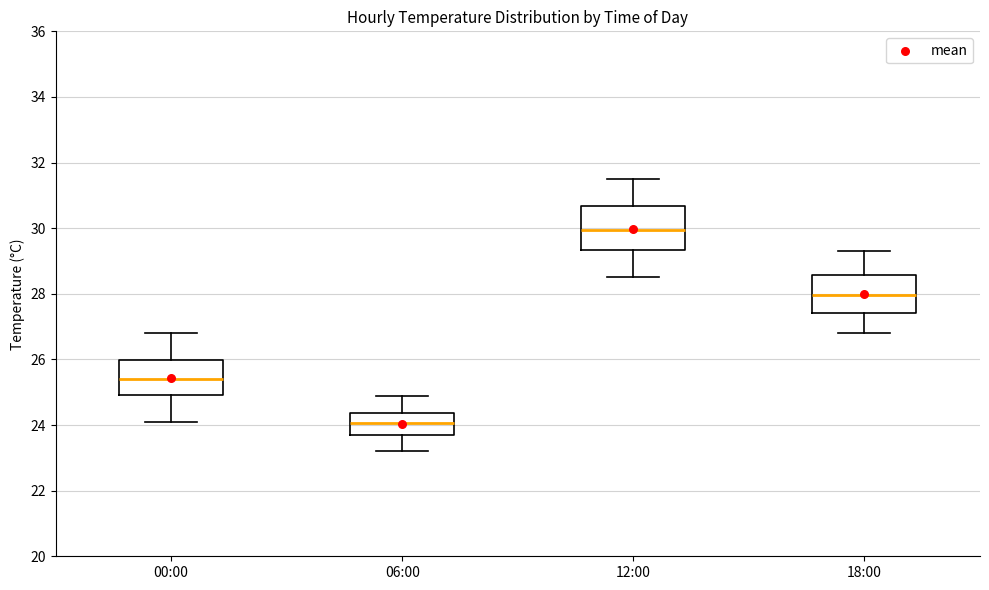

Reading left to right, transcribe this box plot: for each box, give where its median line is, the range the box spans, and where its two whiskers end, as read against the y-axis. The values are not printed on the chart, so give them approximately, as read against the axis.

00:00: median 25.4, box 25.0 to 26.0, whiskers 24.2 to 26.8
06:00: median 24.0, box 23.8 to 24.4, whiskers 23.2 to 25.0
12:00: median 30.0, box 29.4 to 30.6, whiskers 28.6 to 31.6
18:00: median 28.0, box 27.4 to 28.6, whiskers 26.8 to 29.4